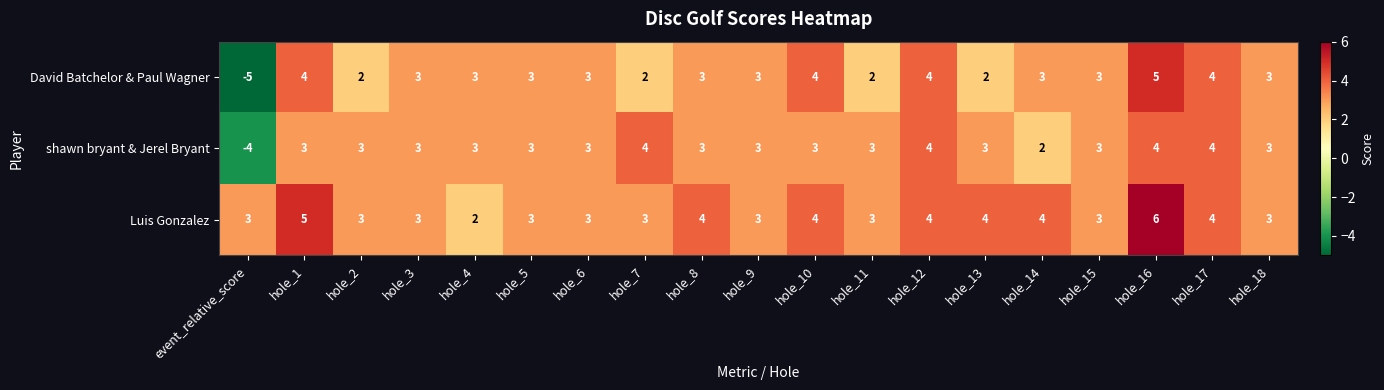

What is the sum of all shawn bryant & Jerel Bryant values?

53